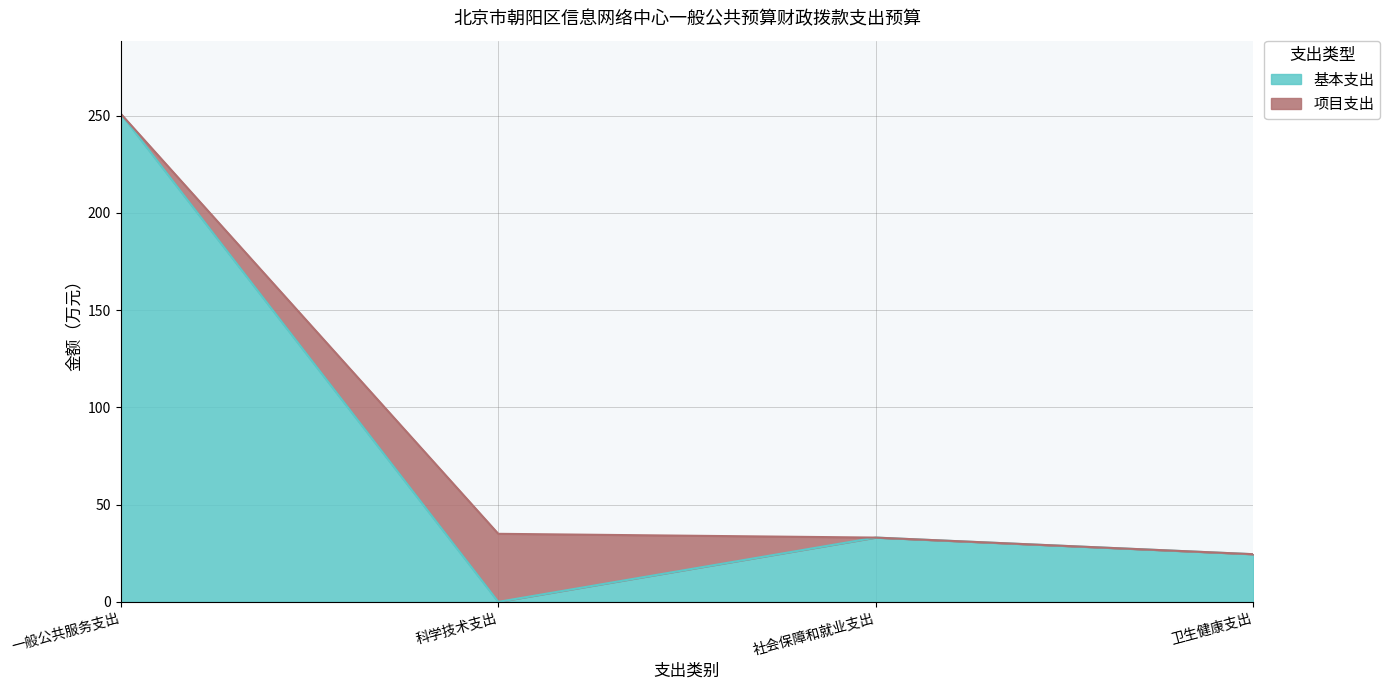

Read the value at 社会保障和就业支出.

33.1